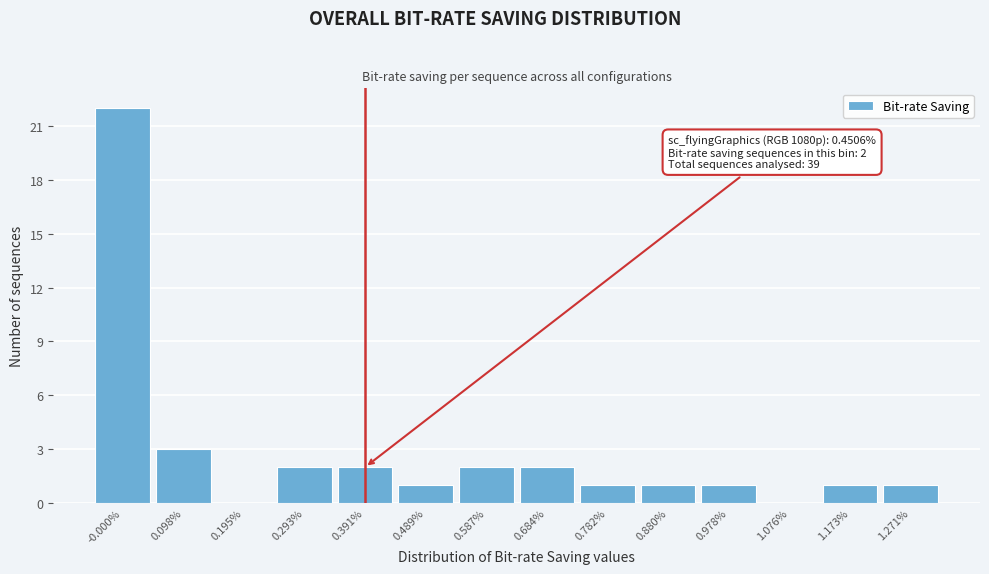

Reading left to right, transcribe all the data shown in this chart.

-0.000%=22	0.098%=3	0.195%=0	0.293%=2	0.391%=2	0.489%=1	0.587%=2	0.684%=2	0.782%=1	0.880%=1	0.978%=1	1.076%=0	1.173%=1	1.271%=1